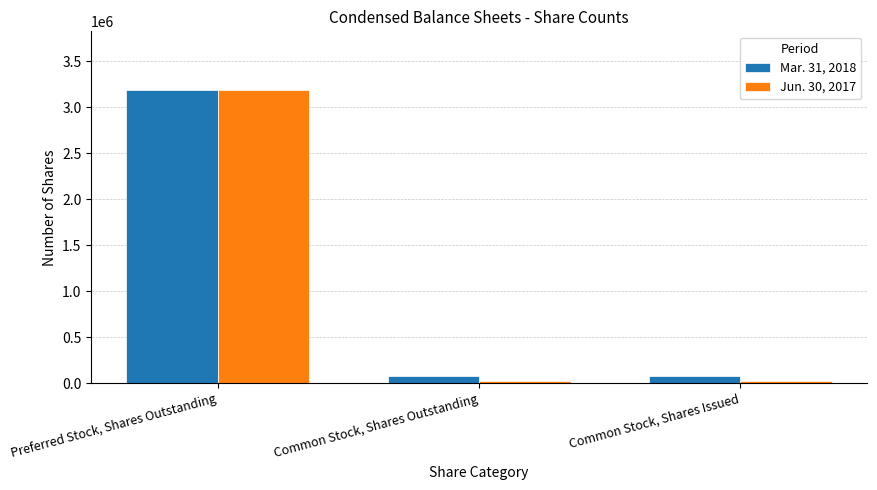

Rank the series at Common Stock, Shares Issued from highest to lowest value.

Mar. 31, 2018, Jun. 30, 2017